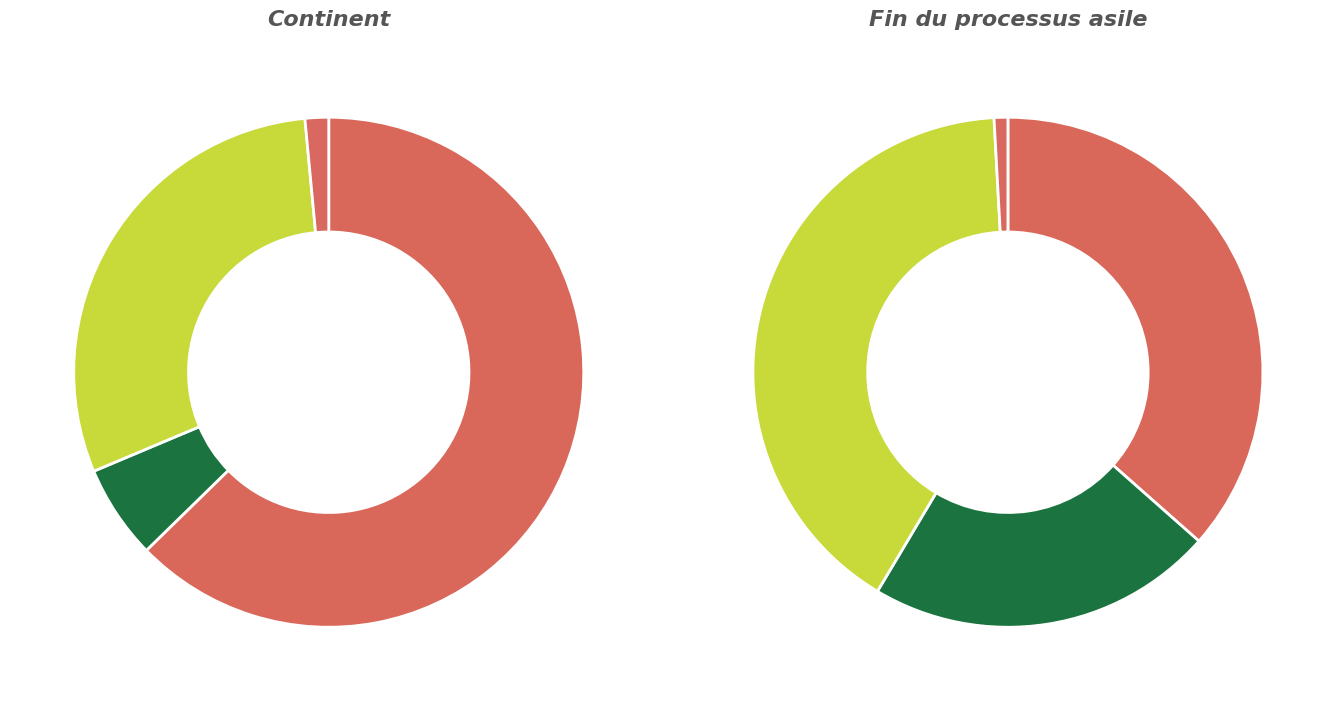

What is the total percentage of Afrique and Europe?

77.1%